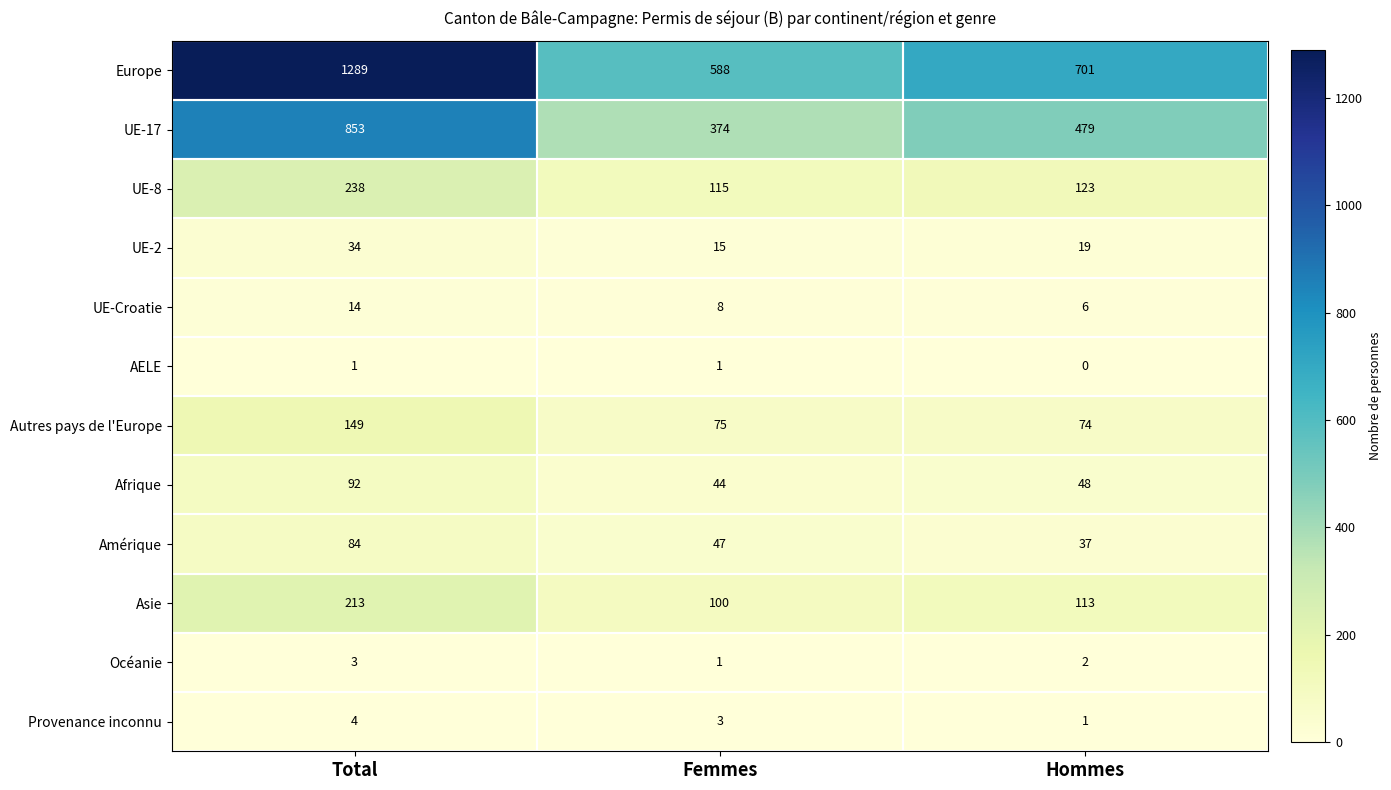

What is the difference between the maximum and minimum values in the Asie series?

113